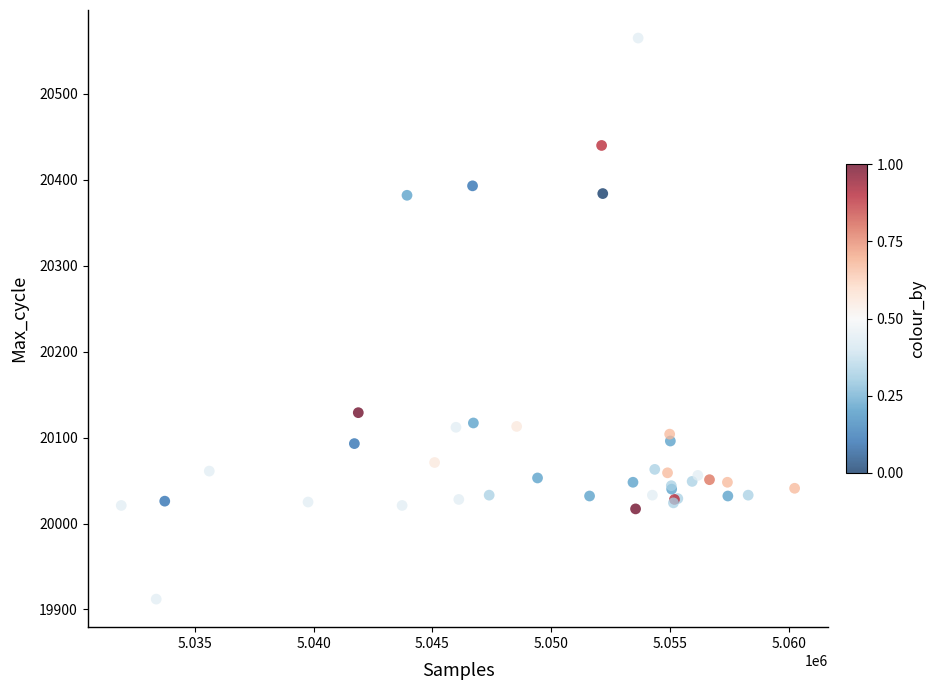

What Y value in the scatter plot is closest to 20238?

20129